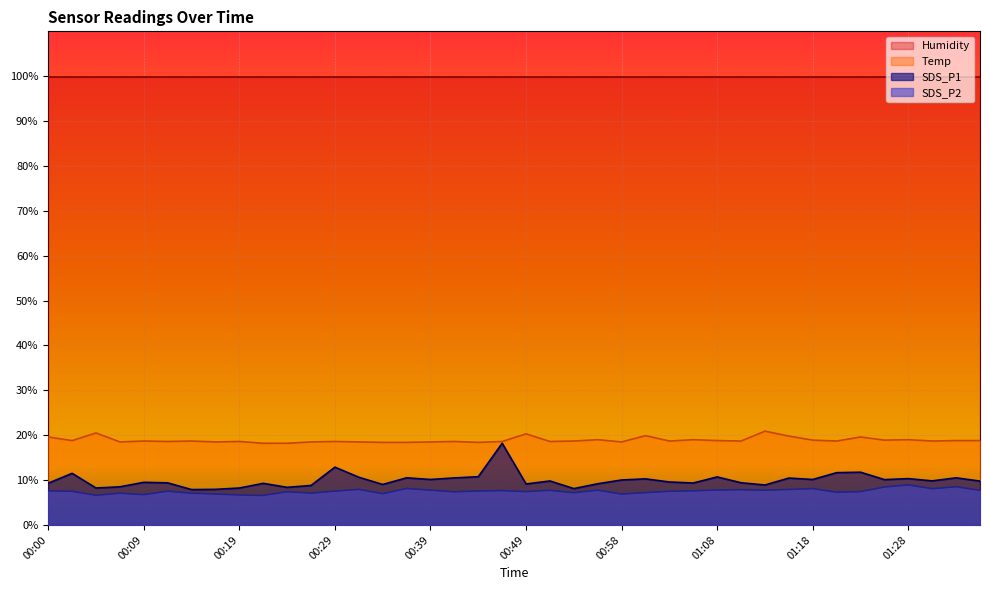

Rank the series by their maximum value, from highest to lowest.

Humidity, Temp, SDS_P1, SDS_P2